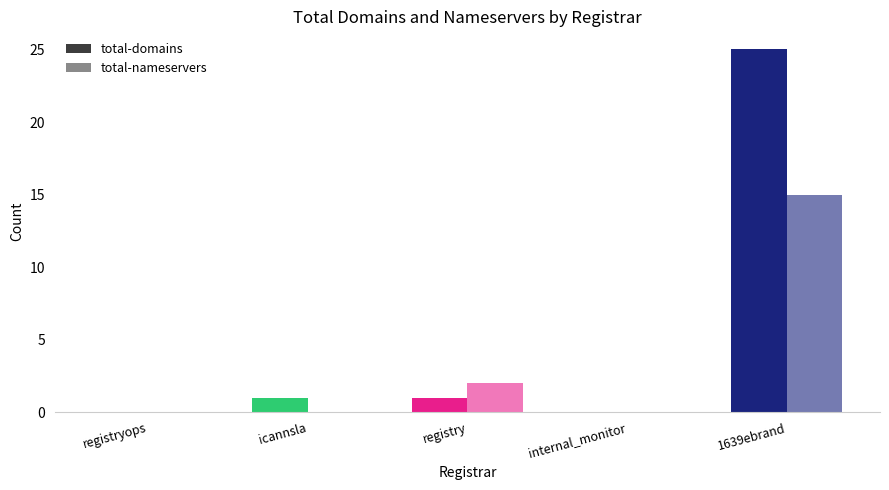

Rank the series by their maximum value, from highest to lowest.

total-domains, total-nameservers